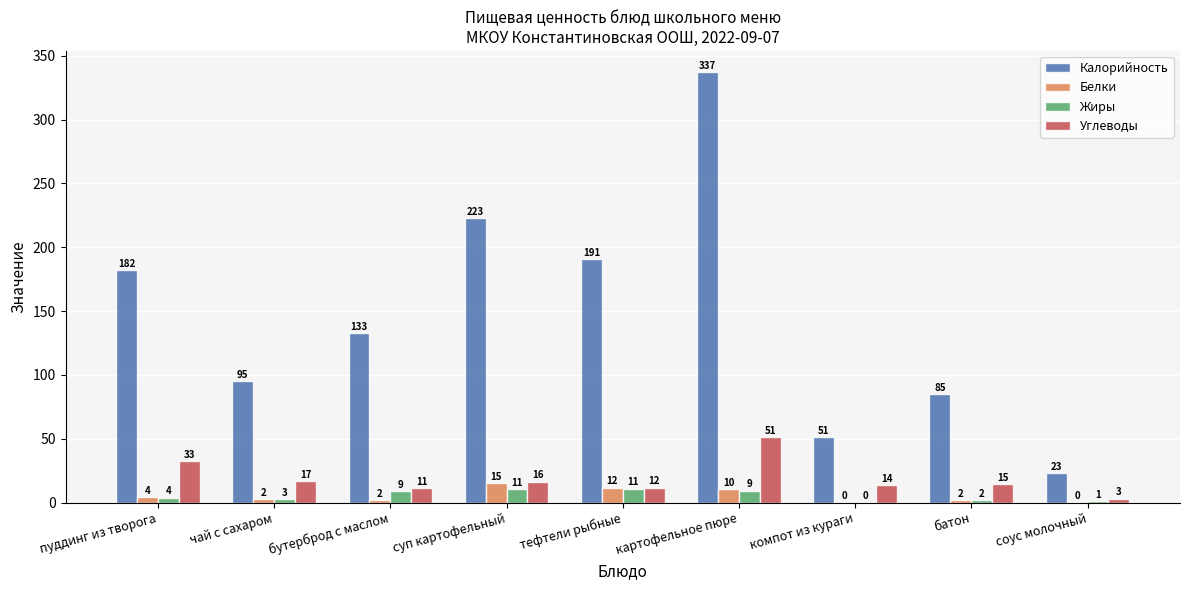

What is the sum of the Углеводы values at батон and пуддинг из творога?

47.2